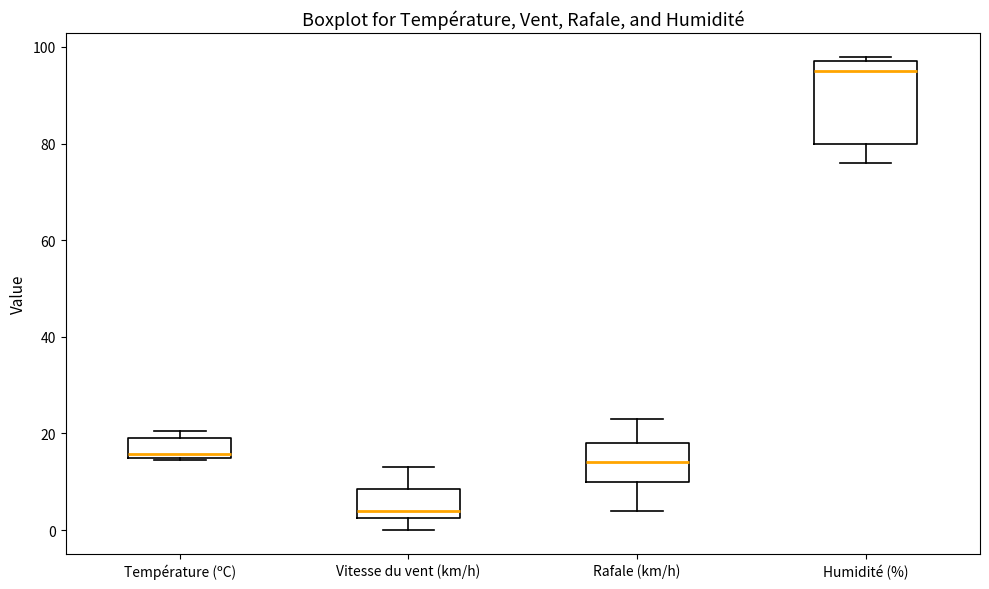

Reading left to right, read every box against the y-axis: the position of its median line, the range the box covers, and the ends of its whiskers. The values are not printed on the chart, so give them approximately, as read against the axis.

Température (ºC): median 16, box 14 to 20, whiskers 14 to 20 (just above the box's upper edge)
Vitesse du vent (km/h): median 4, box 2 to 8, whiskers 0 to 14
Rafale (km/h): median 14, box 10 to 18, whiskers 4 to 24
Humidité (%): median 96, box 80 to 98, whiskers 76 to 98 (just above the box's upper edge)